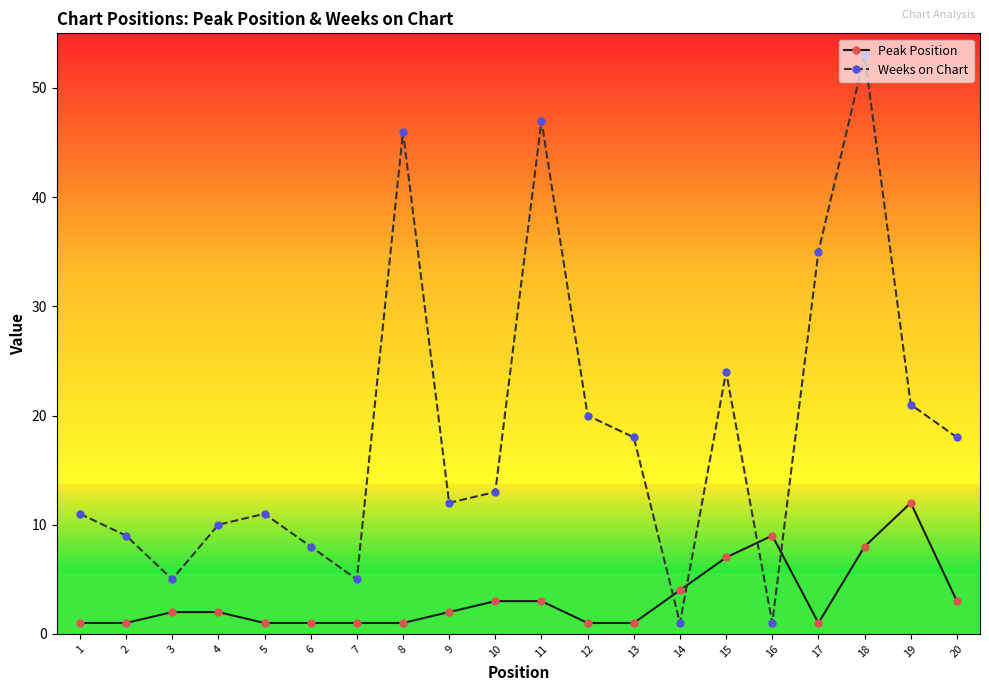

What is the sum of all Weeks on Chart values?

368